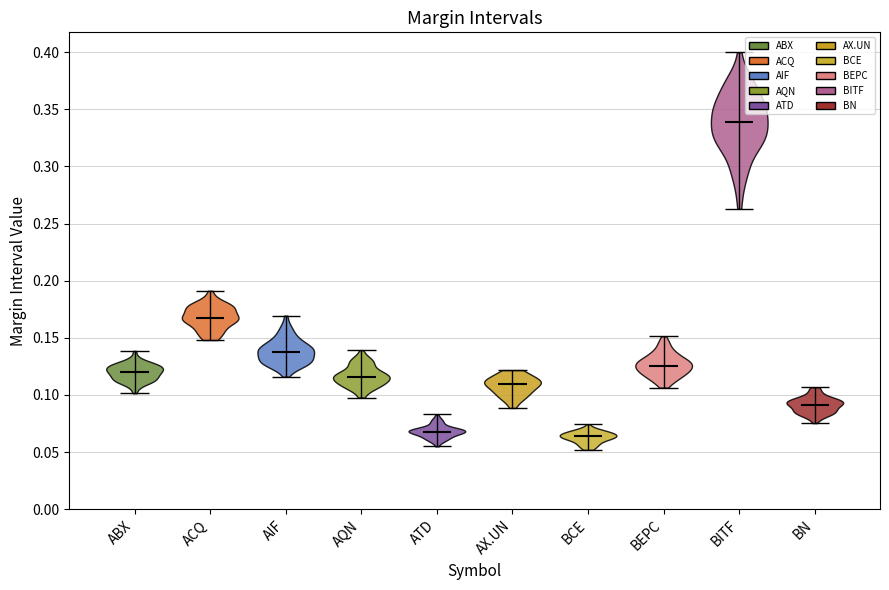

Reading left to right, read every violin against the y-axis: where its median line is, and the lowest and highest points it reaches. The values are not printed on the chart, so give them approximately, as read against the axis.

ABX: median line 0.120, lowest point 0.100, highest point 0.140
ACQ: median line 0.170, lowest point 0.150, highest point 0.190
AIF: median line 0.135, lowest point 0.115, highest point 0.170
AQN: median line 0.115, lowest point 0.100, highest point 0.140
ATD: median line 0.070, lowest point 0.055, highest point 0.085
AX.UN: median line 0.110, lowest point 0.090, highest point 0.120
BCE: median line 0.065, lowest point 0.050, highest point 0.075
BEPC: median line 0.125, lowest point 0.105, highest point 0.150
BITF: median line 0.340, lowest point 0.265, highest point 0.400
BN: median line 0.090, lowest point 0.075, highest point 0.105